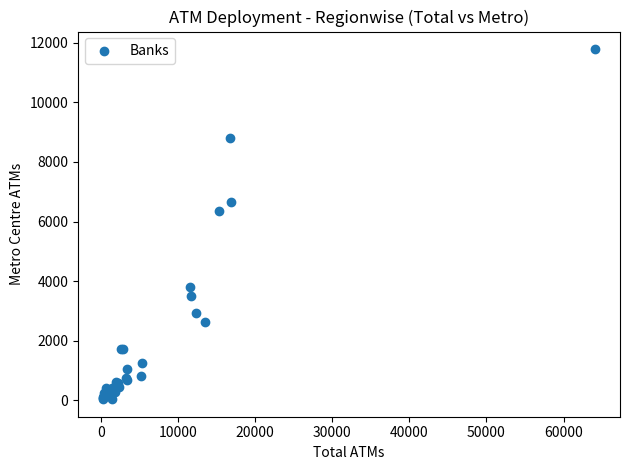

What Y value in the scatter plot is closest to 5914?

6355